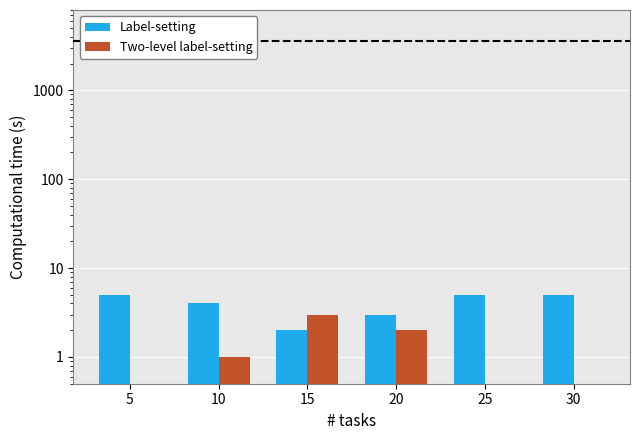

Is it true that Label-setting equals 5 at 20?

False